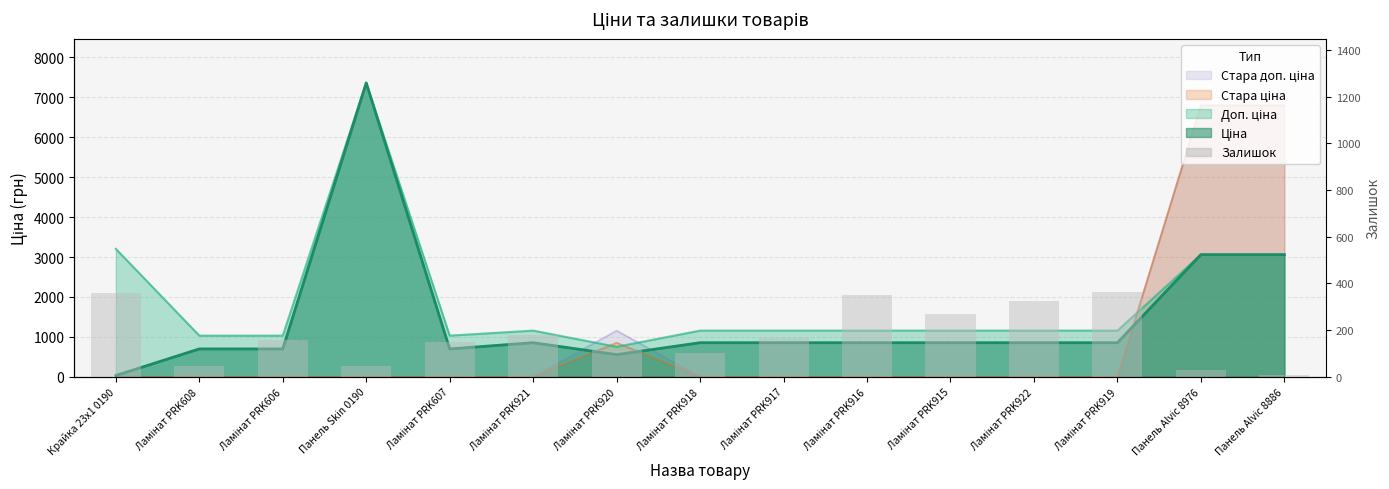

What is the value of the 3rd bar from the left?

157